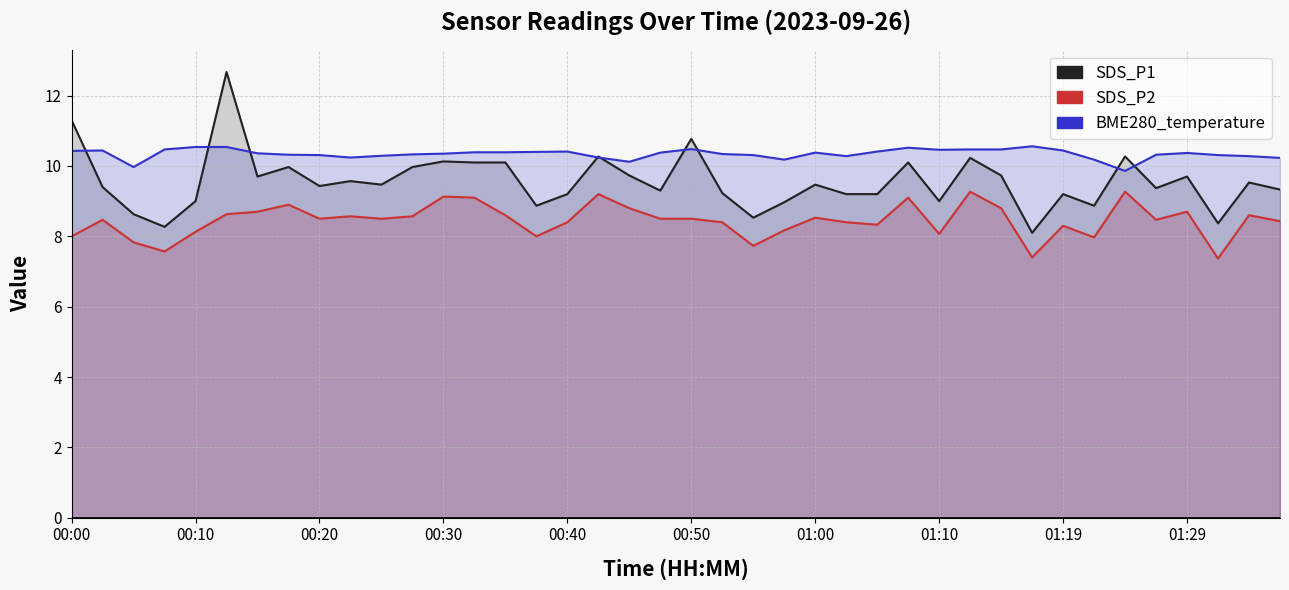

How many values in the SDS_P2 series exceed 8?

32